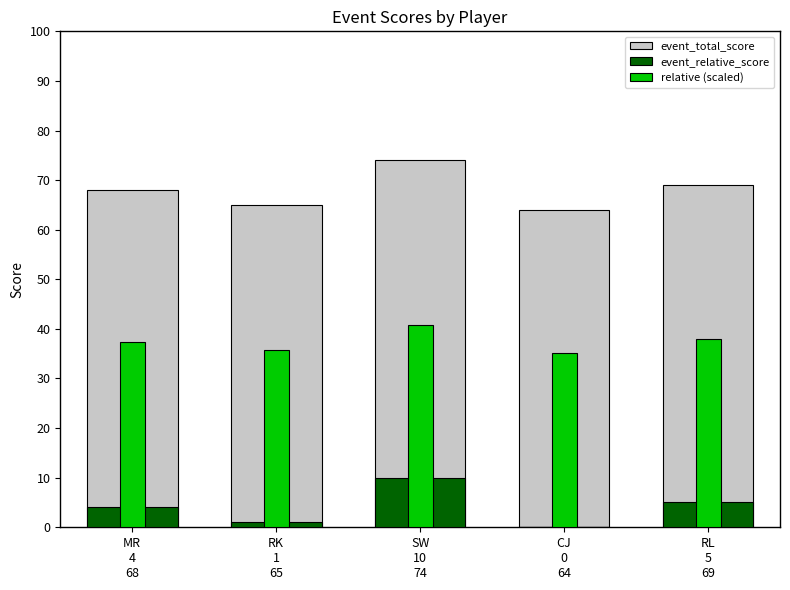

What is the maximum value shown in the chart?

74.0